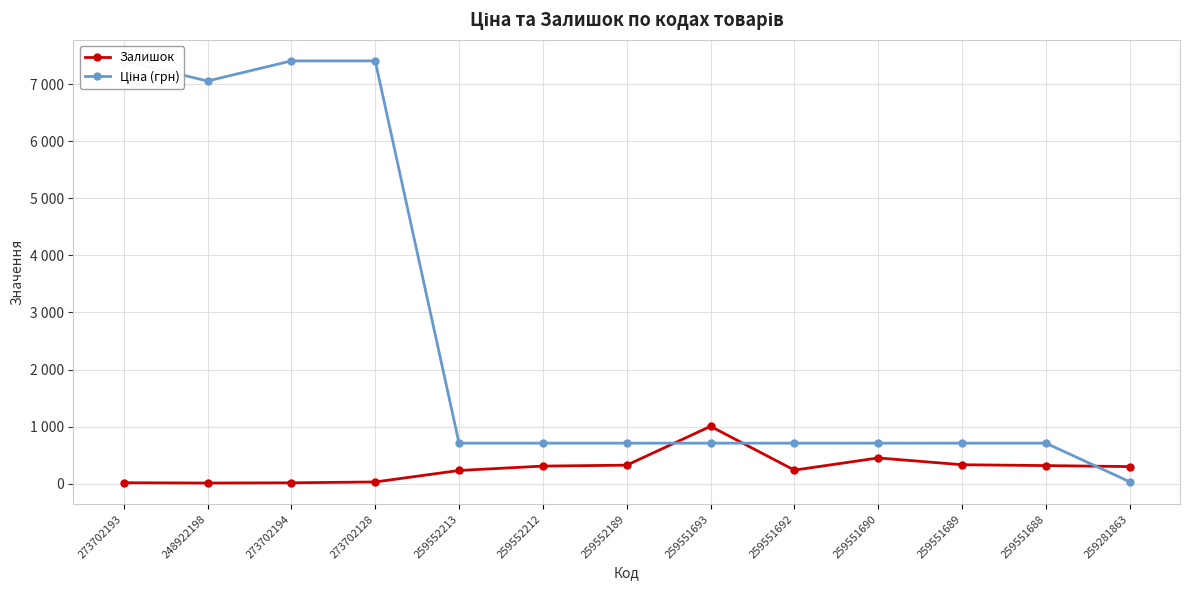

How many times do Ціна (грн) and Залишок cross each other?

3